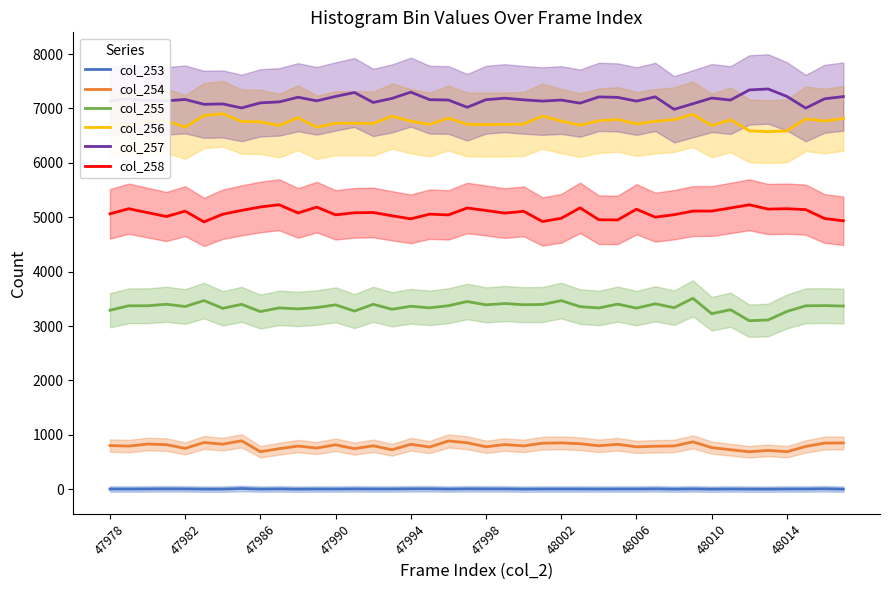

What is the spread (max minus min) of values at 31?

7079